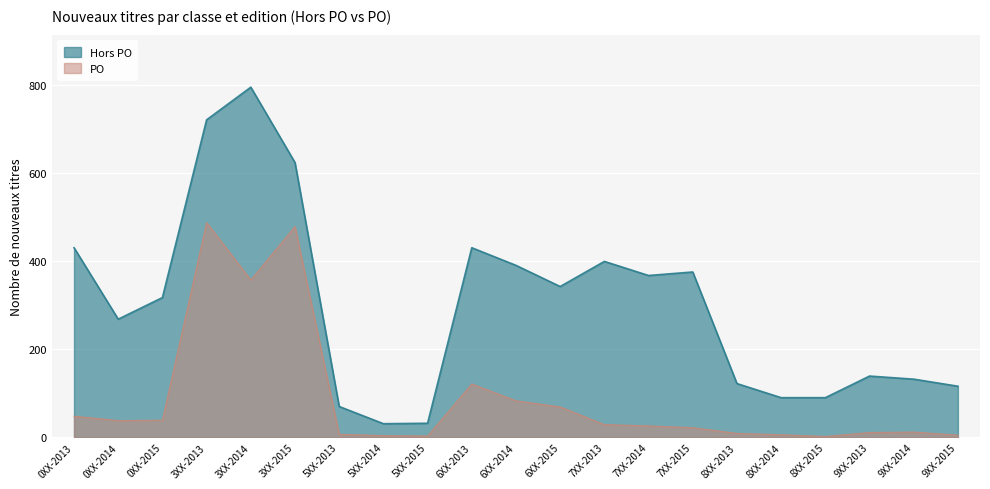

Where does the Hors PO series first go above 317?

0XX-2013